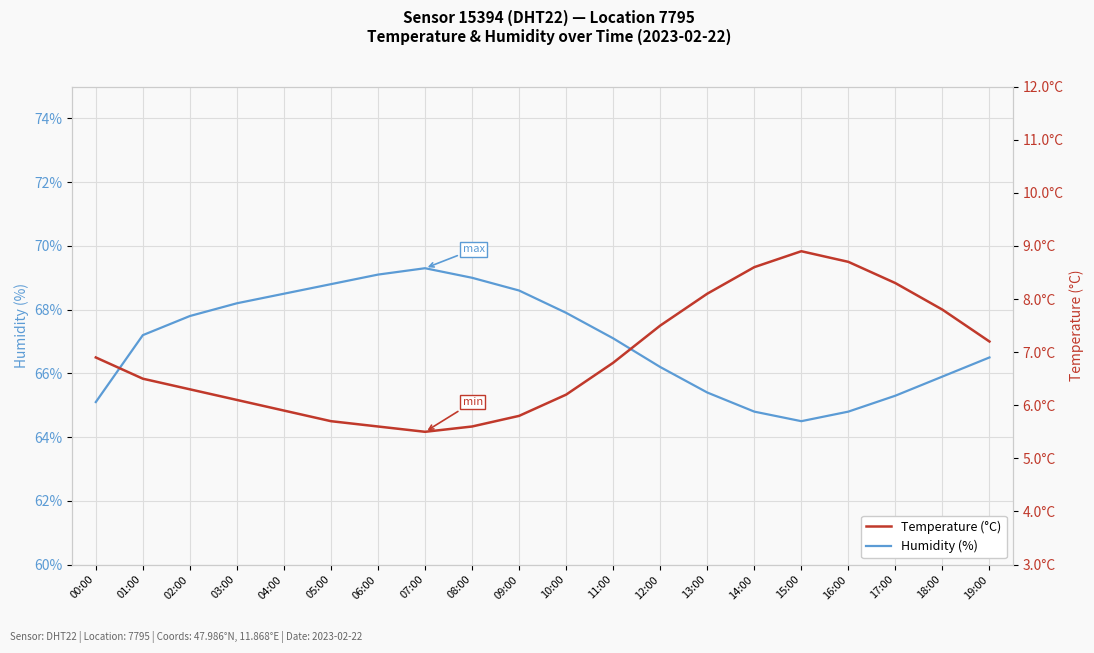

List the labels in order of Humidity (%) value, largest first.

07:00, 06:00, 08:00, 05:00, 09:00, 04:00, 03:00, 10:00, 02:00, 01:00, 11:00, 19:00, 12:00, 18:00, 13:00, 17:00, 00:00, 14:00, 16:00, 15:00